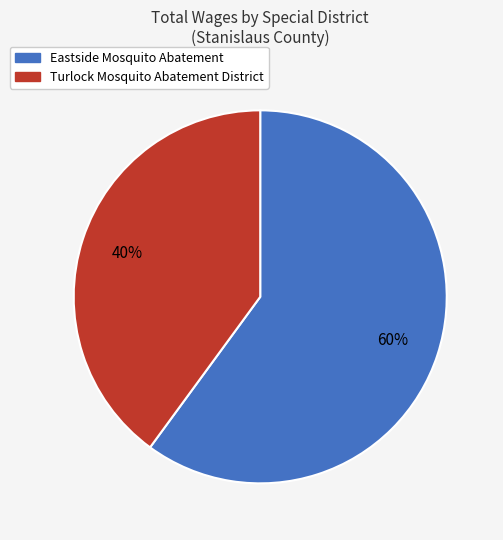

Combined, do Eastside Mosquito Abatement and Turlock Mosquito Abatement District account for over 50%?

Yes